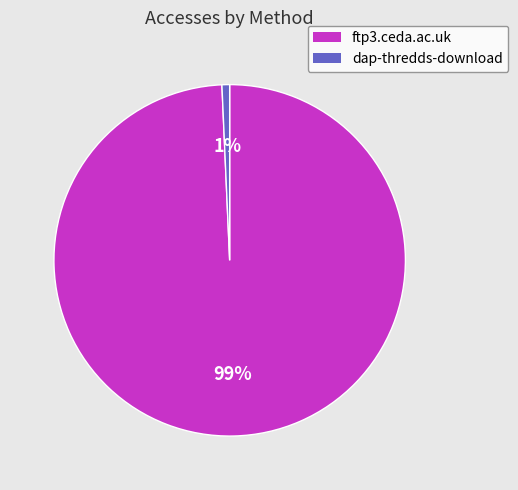

How many slices are in this pie chart?

2